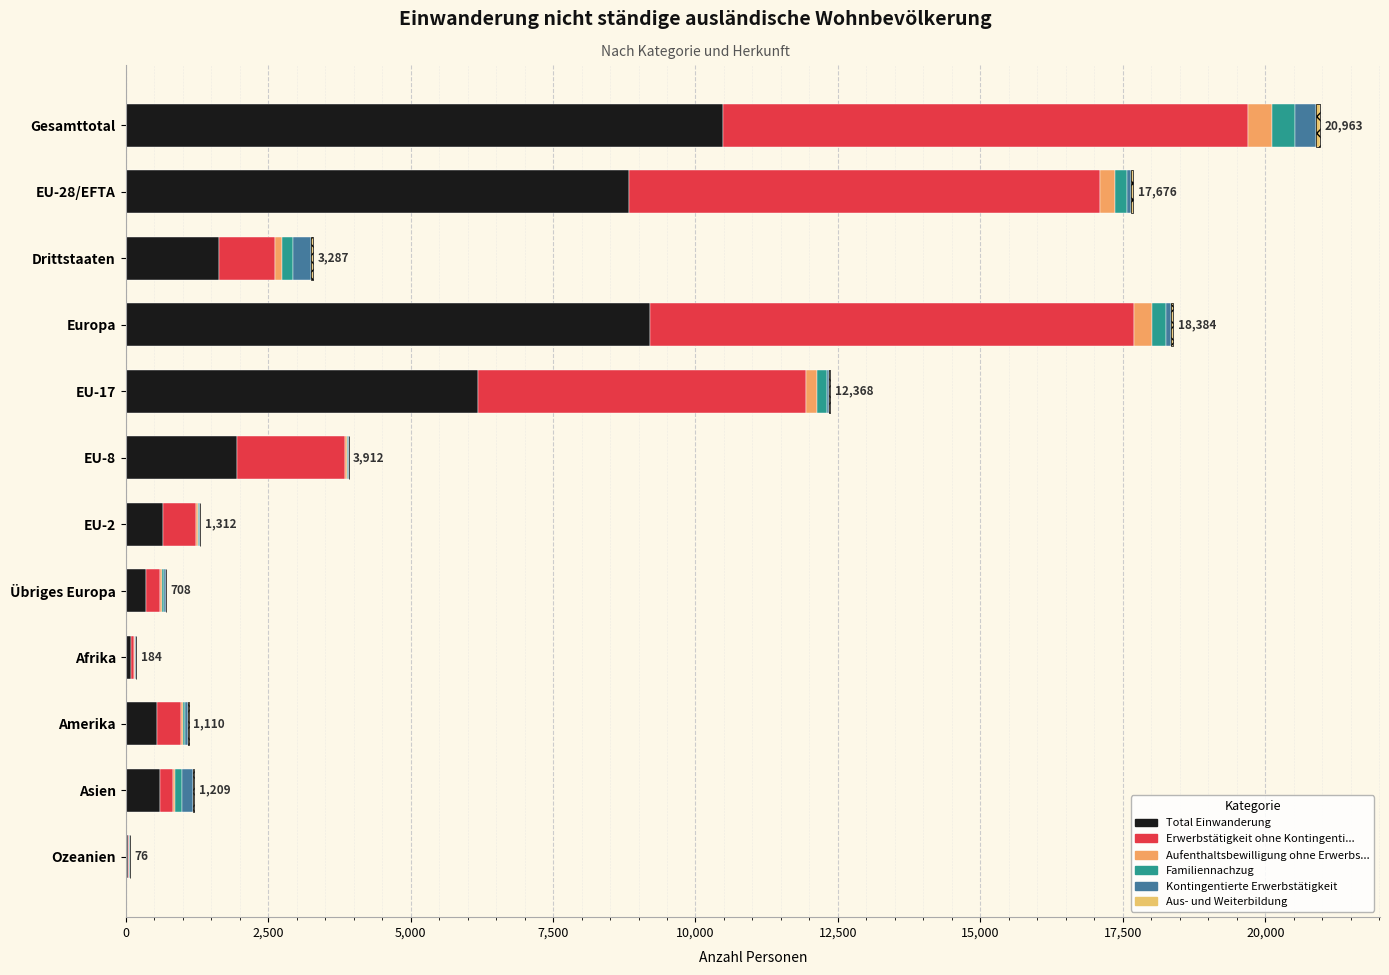

List the series in order of their peak value, highest first.

Total Einwanderung, Erwerbstätigkeit ohne Kontingenti..., Aufenthaltsbewilligung ohne Erwerbs..., Familiennachzug, Kontingentierte Erwerbstätigkeit, Aus- und Weiterbildung